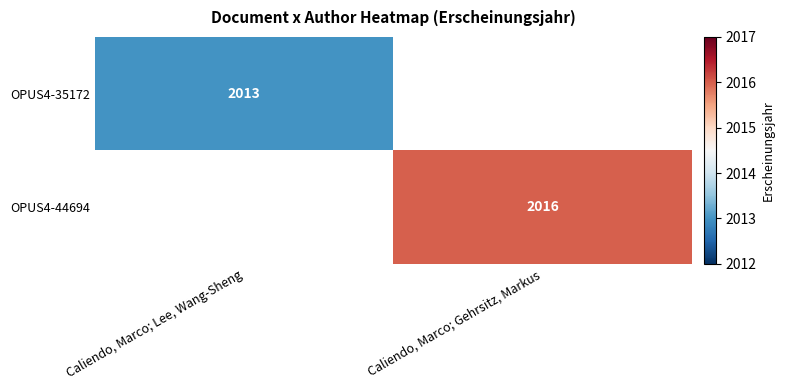

The OPUS4-44694 series shows 3628 at Caliendo, Marco; Gehrsitz, Markus. True or false?

False